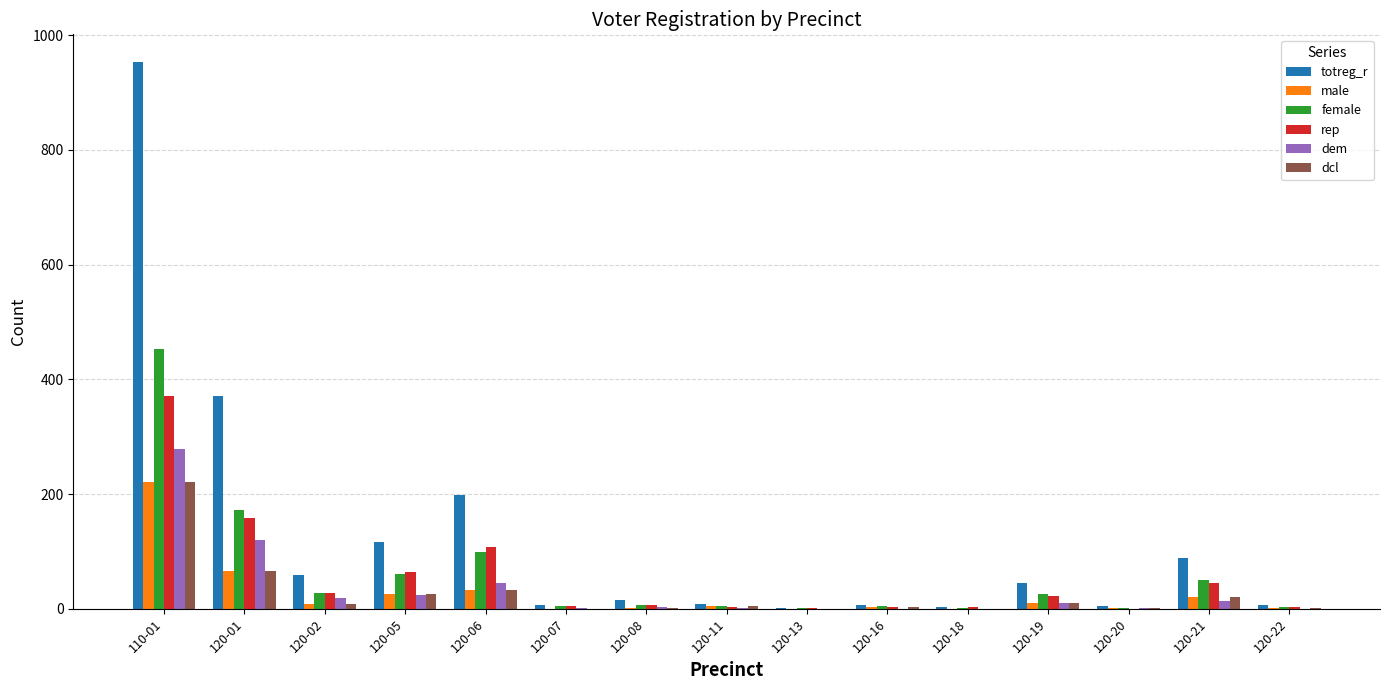

Between 120-05 and 120-19, which series saw the biggest shift?

totreg_r